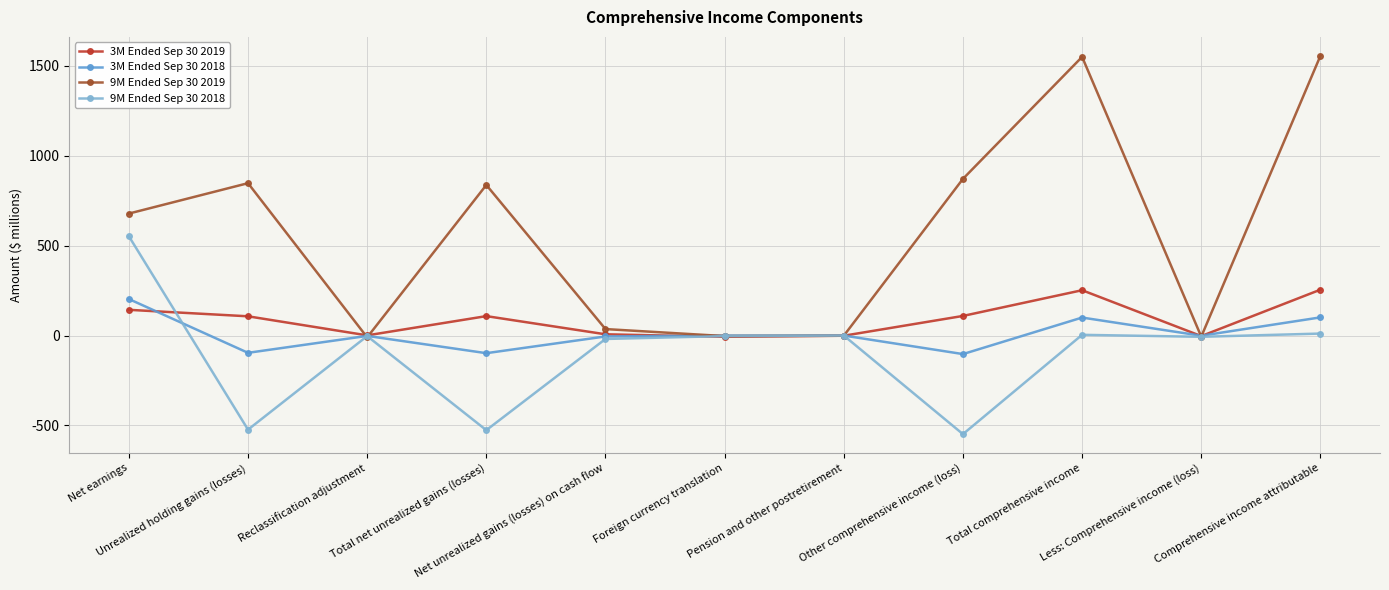

What is the average value of the 3M Ended Sep 30 2019 series?

88